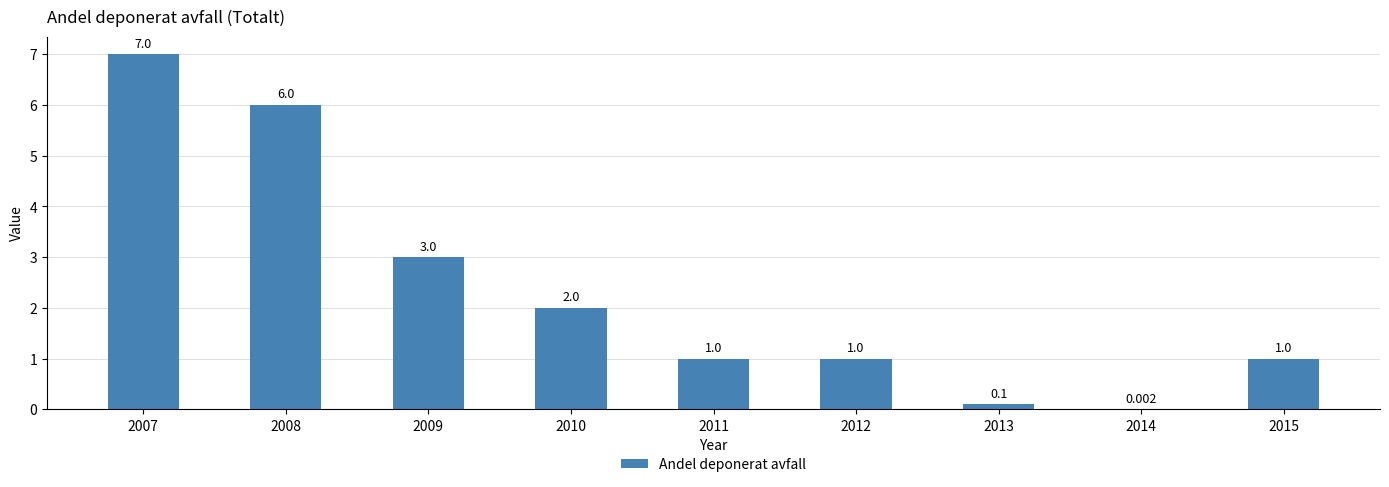

What is the sum of all values?

21.1